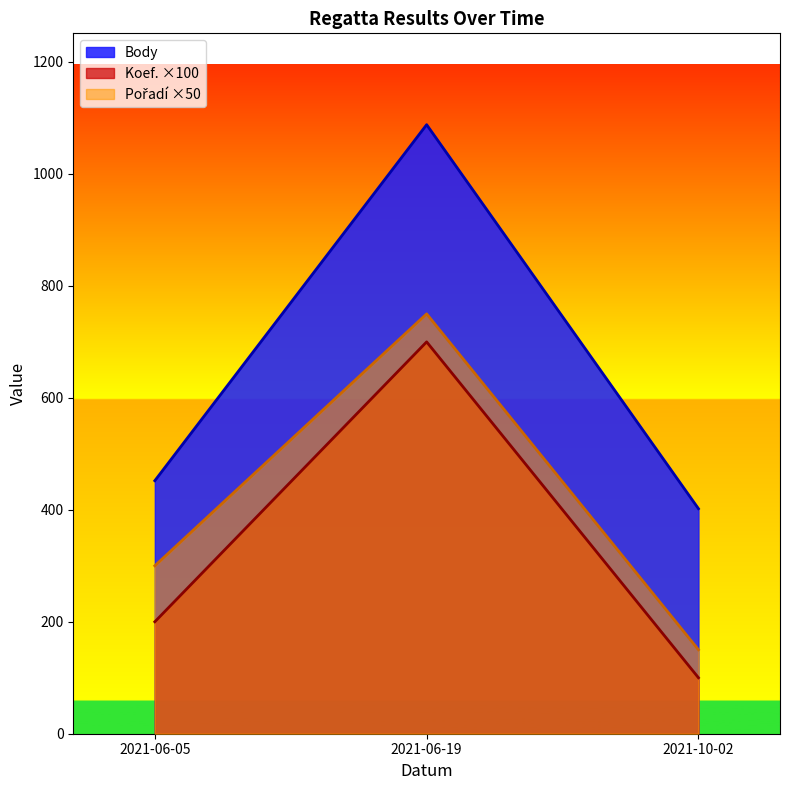

What is the approximate value of Pořadí at 2021-10-02?

150